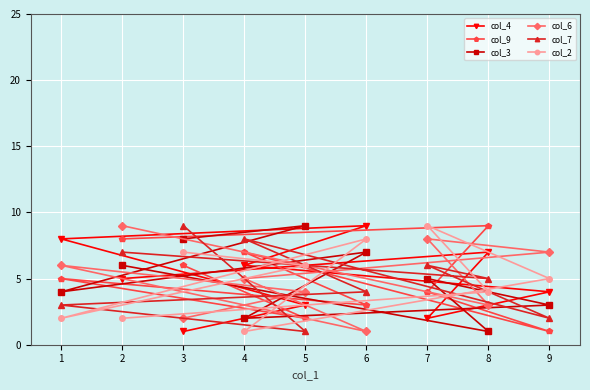

True or false: col_3 has more than 1 interior local peaks.

True